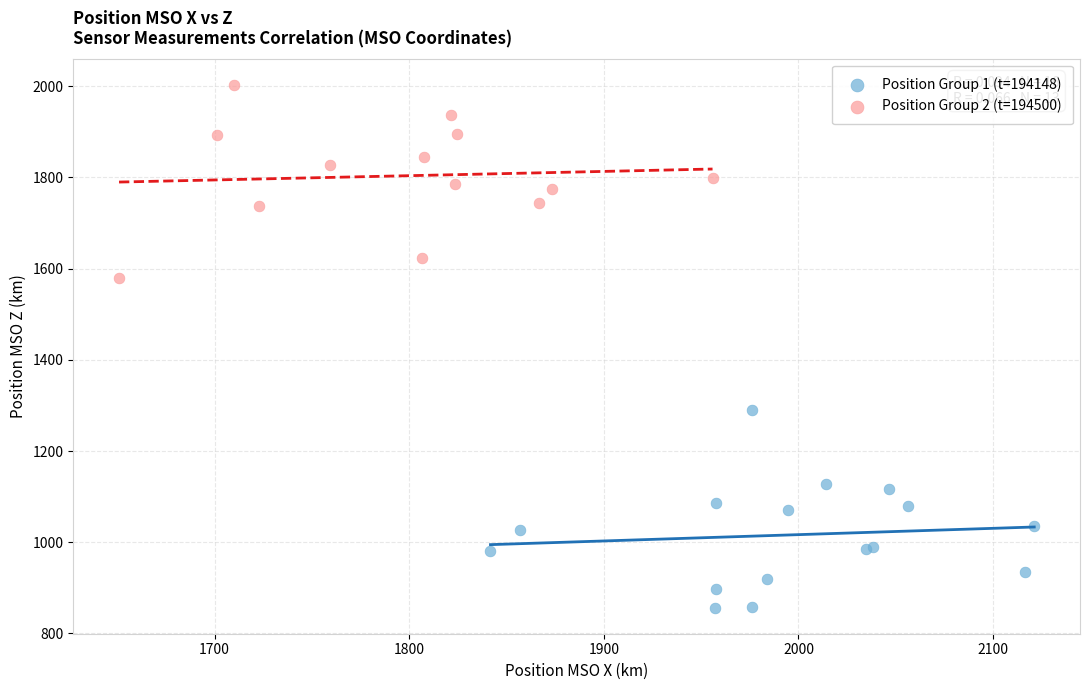

What are all the series names shown in the legend?

Position Group 1 (t=194148), Position Group 2 (t=194500)